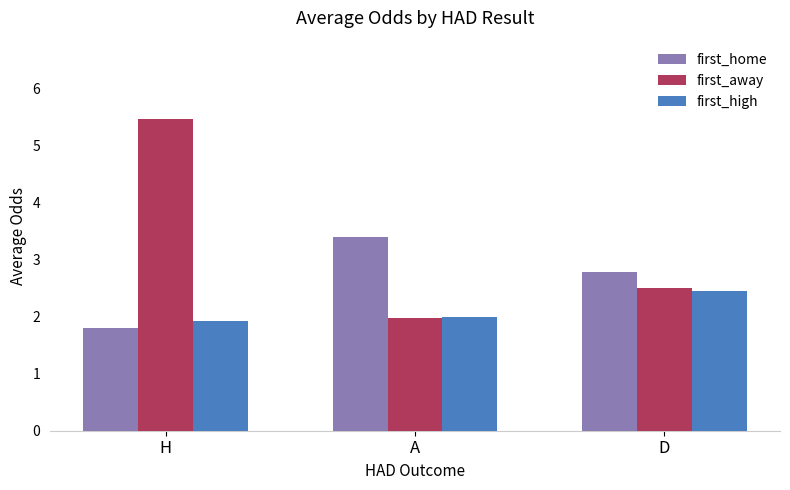

Reading left to right, list all the values displayed in this chart.

first_home: 1.8	3.4	2.8
first_away: 5.5	2.0	2.5
first_high: 1.9	2.0	2.5